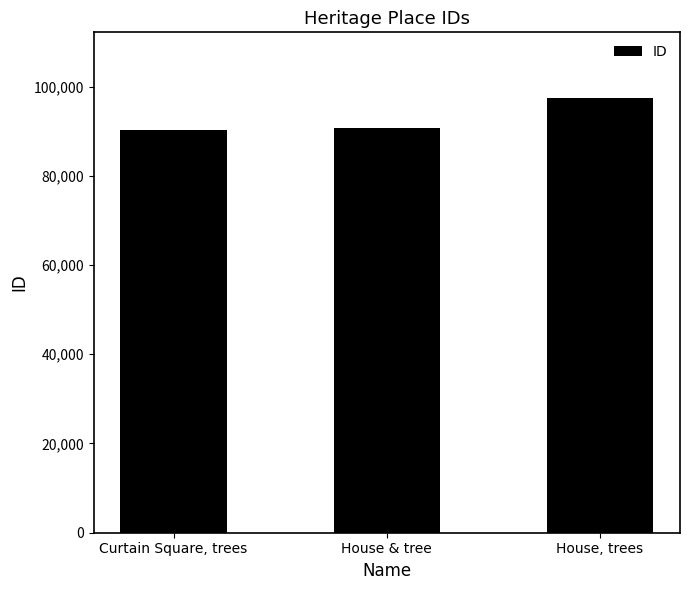

What is the greatest value displayed?

97526